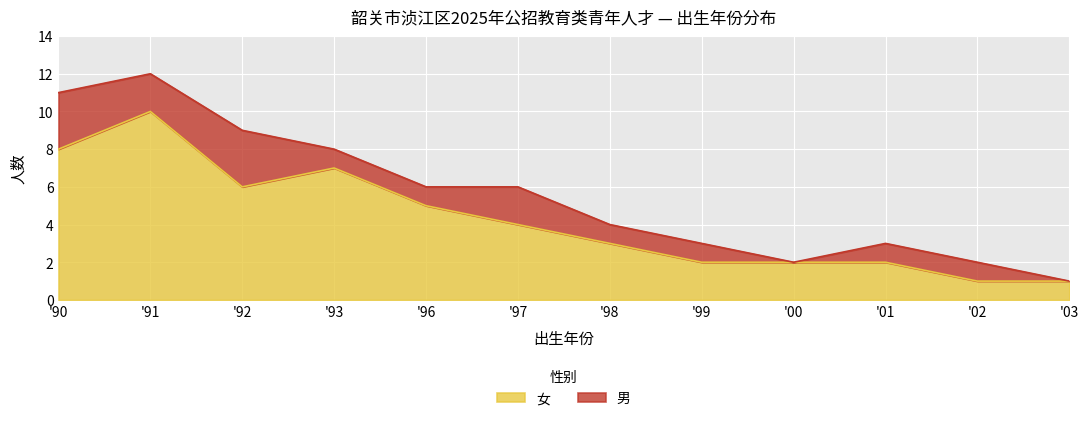

How many interior local valleys (lower than both neighbors) does the data have?

1